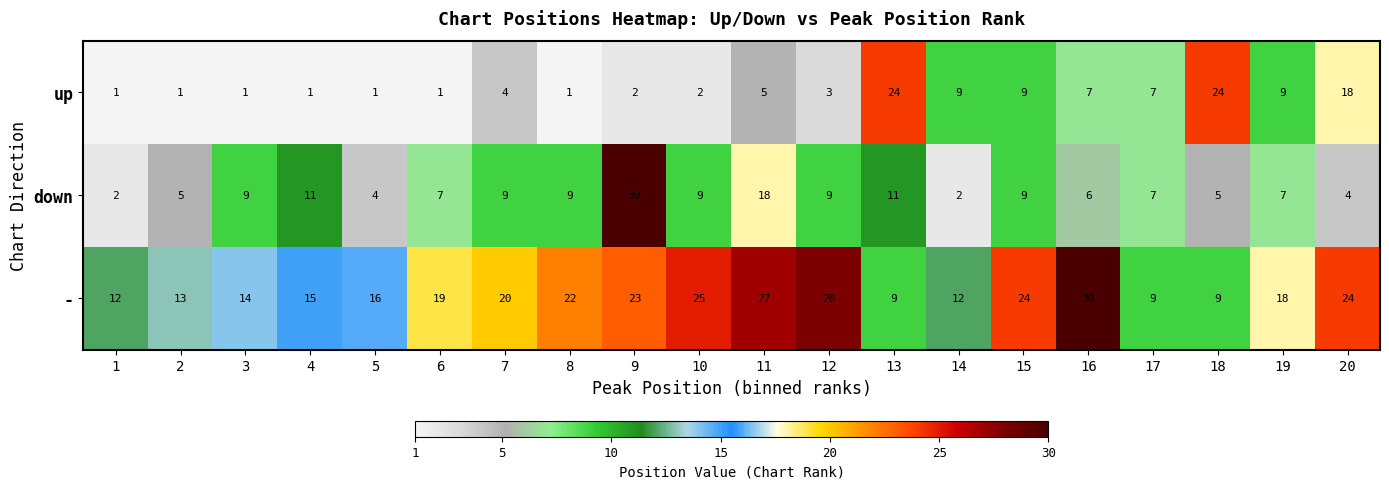

What is the difference between the maximum and minimum values in the - series?

21